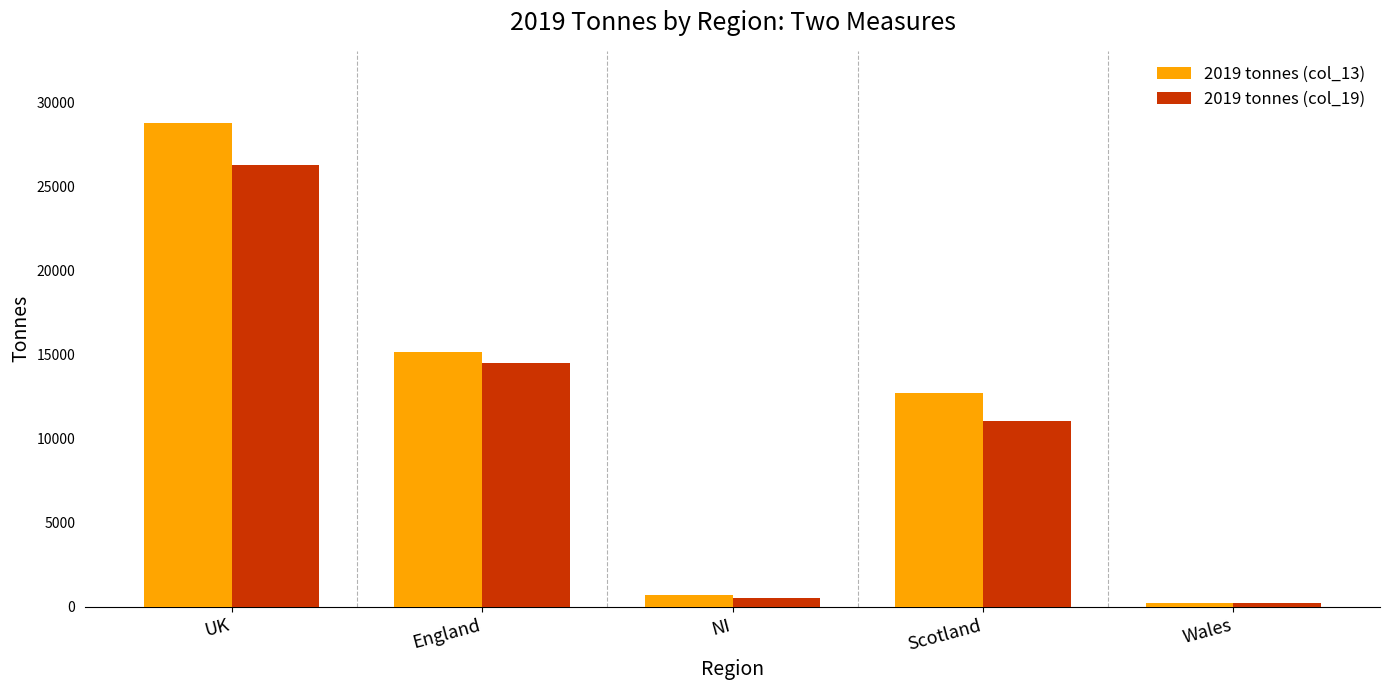

Read the 2019 tonnes (col_13) value at Scotland.

12716.8